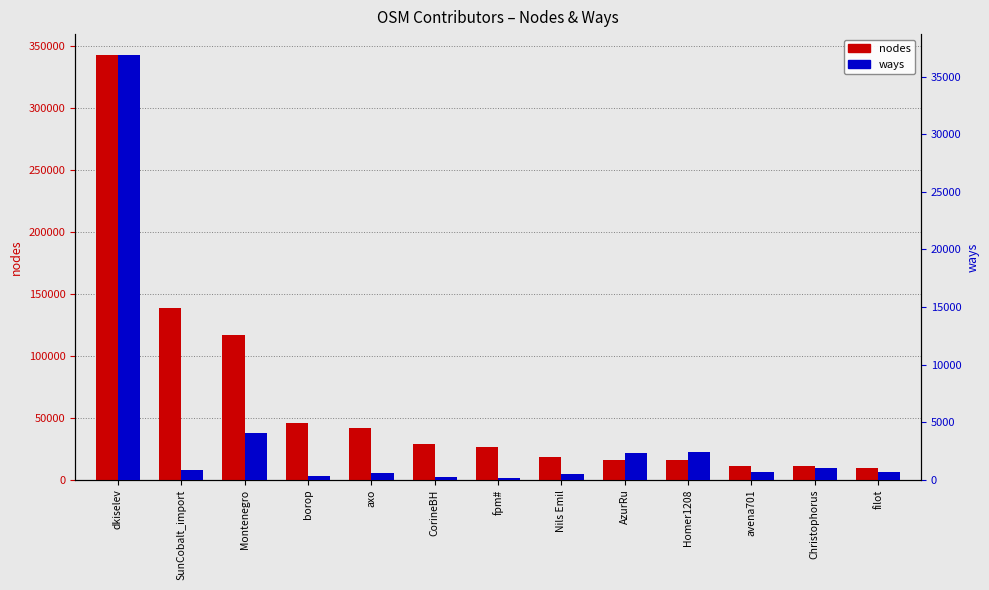

Reading left to right, transcribe all the data shown in this chart.

nodes: 342380	138430	116779	46263	41605	29056	26265	18737	16001	15738	11093	10879	9465
ways: 36836	828	4037	360	559	210	157	519	2322	2410	658	1034	719